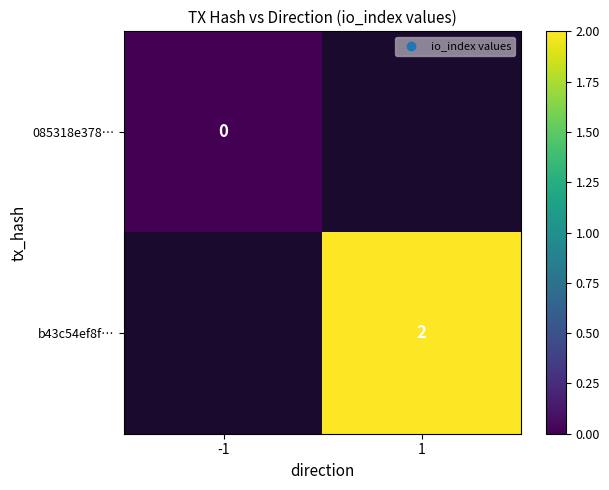

True or false: b43c54ef8f… has a value of 2 at 1.

True